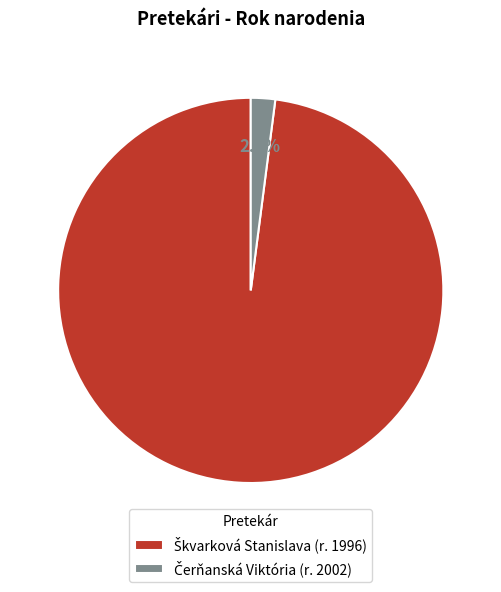

Is there a majority slice in this chart?

Yes